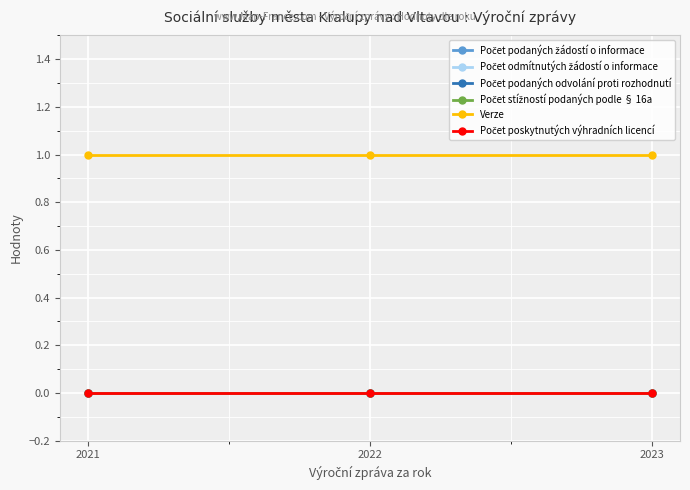

Does the chart have visible grid lines?

Yes